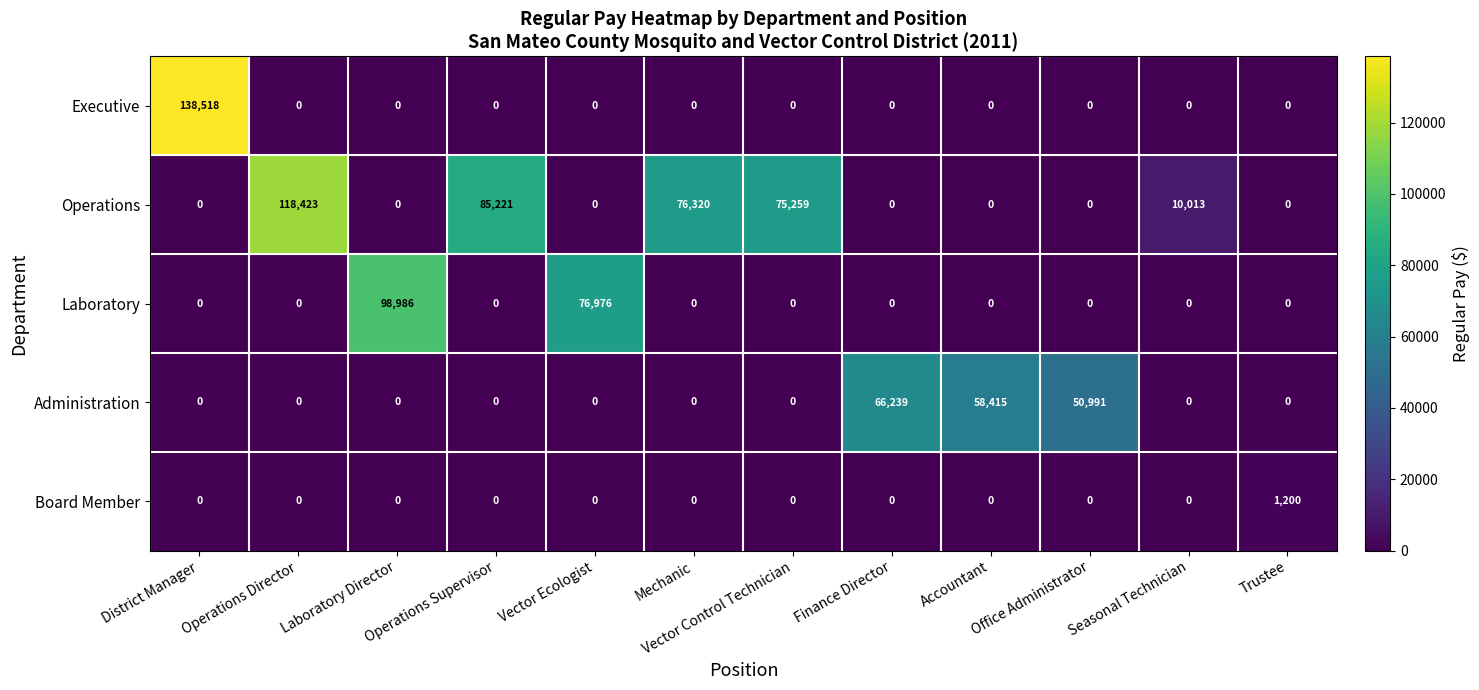

Read the Laboratory value at Laboratory Director, to the nearest 100.

99000